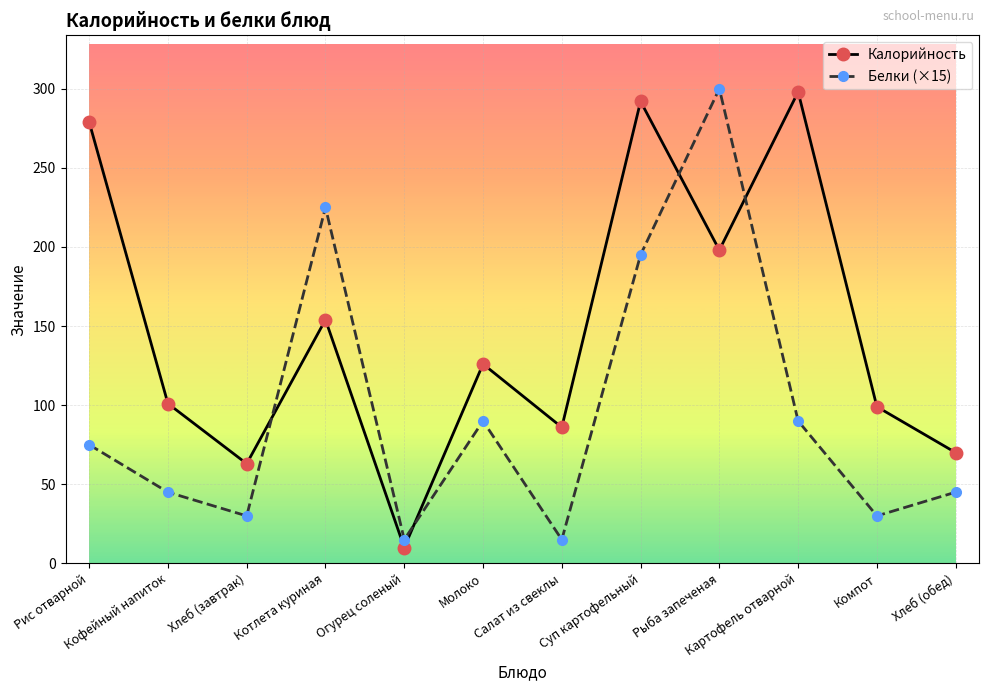

How many times do Белки (×15) and Калорийность cross each other?

4